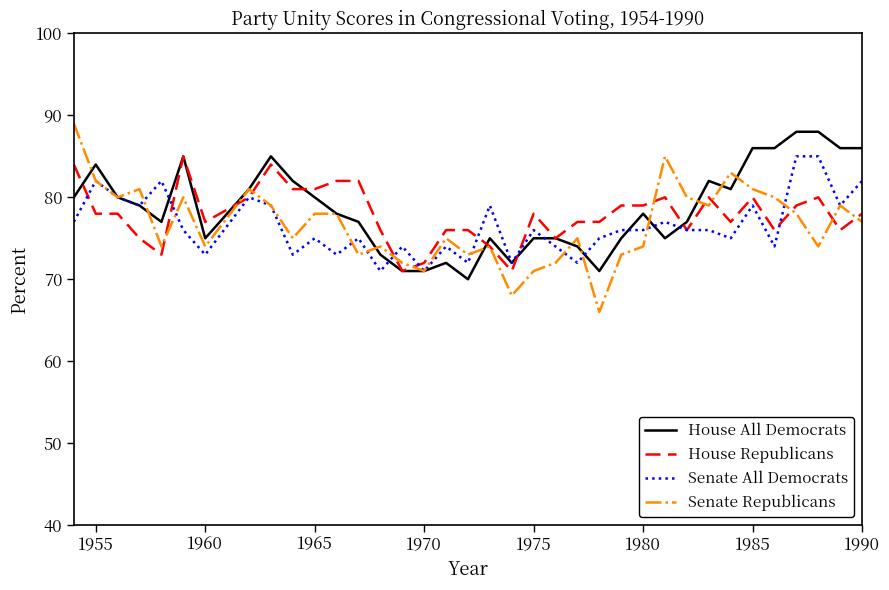

What is the maximum value for House All Democrats?

88